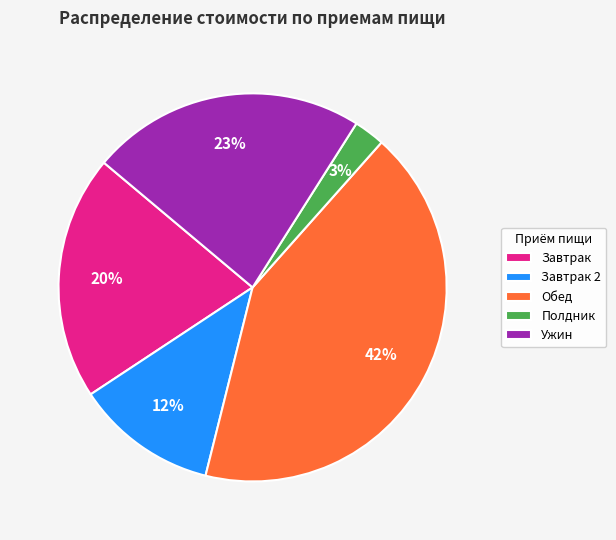

To the nearest percent, what is the combined percentage of Ужин and Завтрак 2?

35%